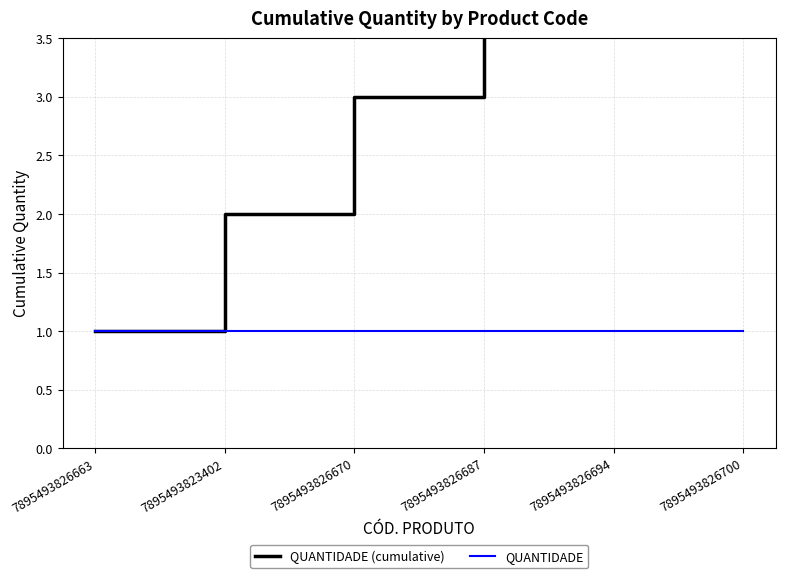

At which label does QUANTIDADE (cumulative) reach its peak?

7895493826700